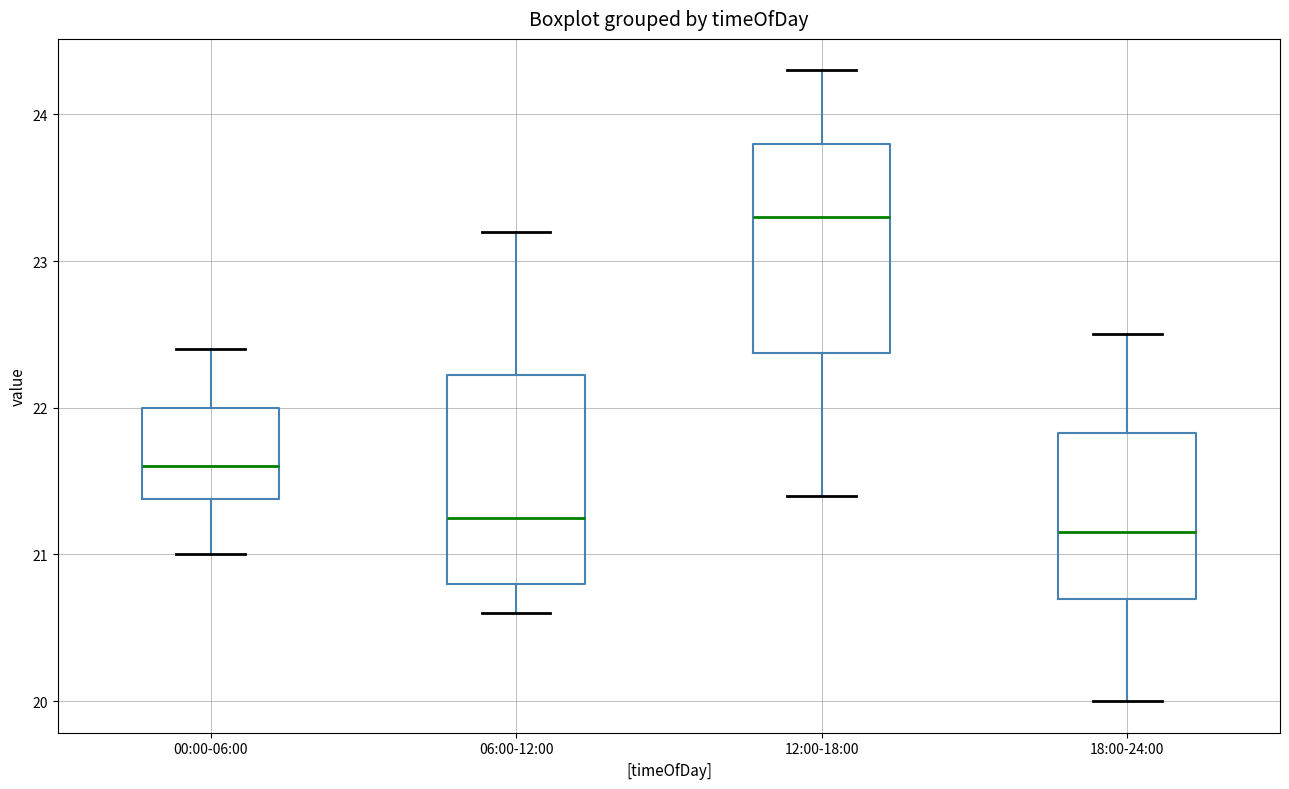

Which box's median line is the highest?

12:00-18:00